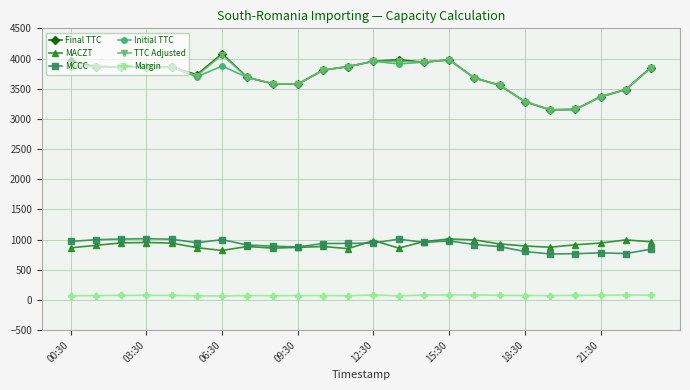

True or false: Final TTC and Margin cross at least once.

False